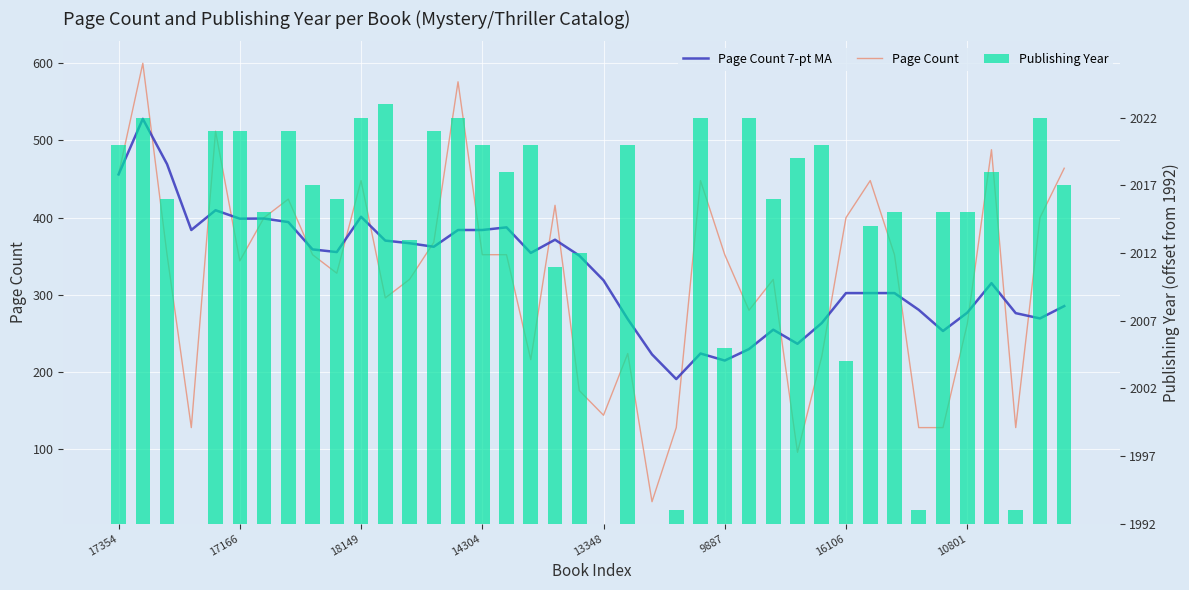

Which series has the widest spread of values?

Page Count